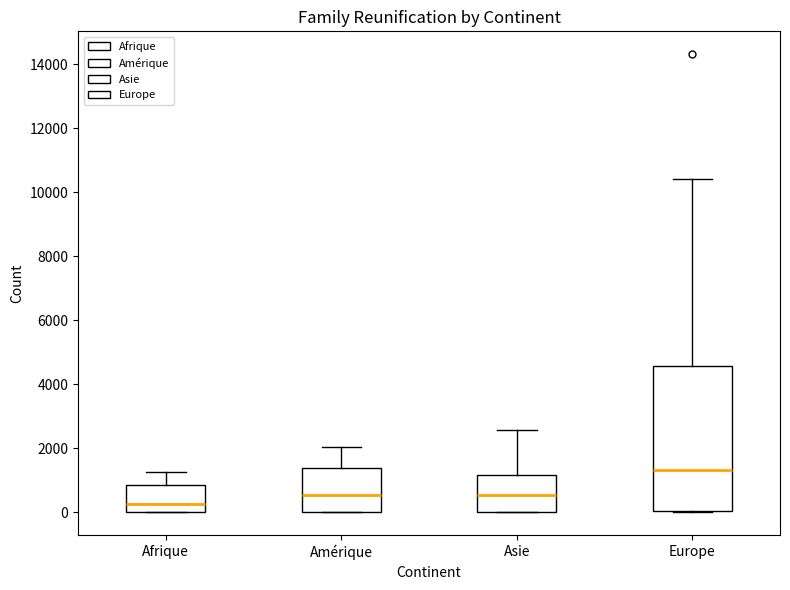

Which box has the lowest median line?

Afrique